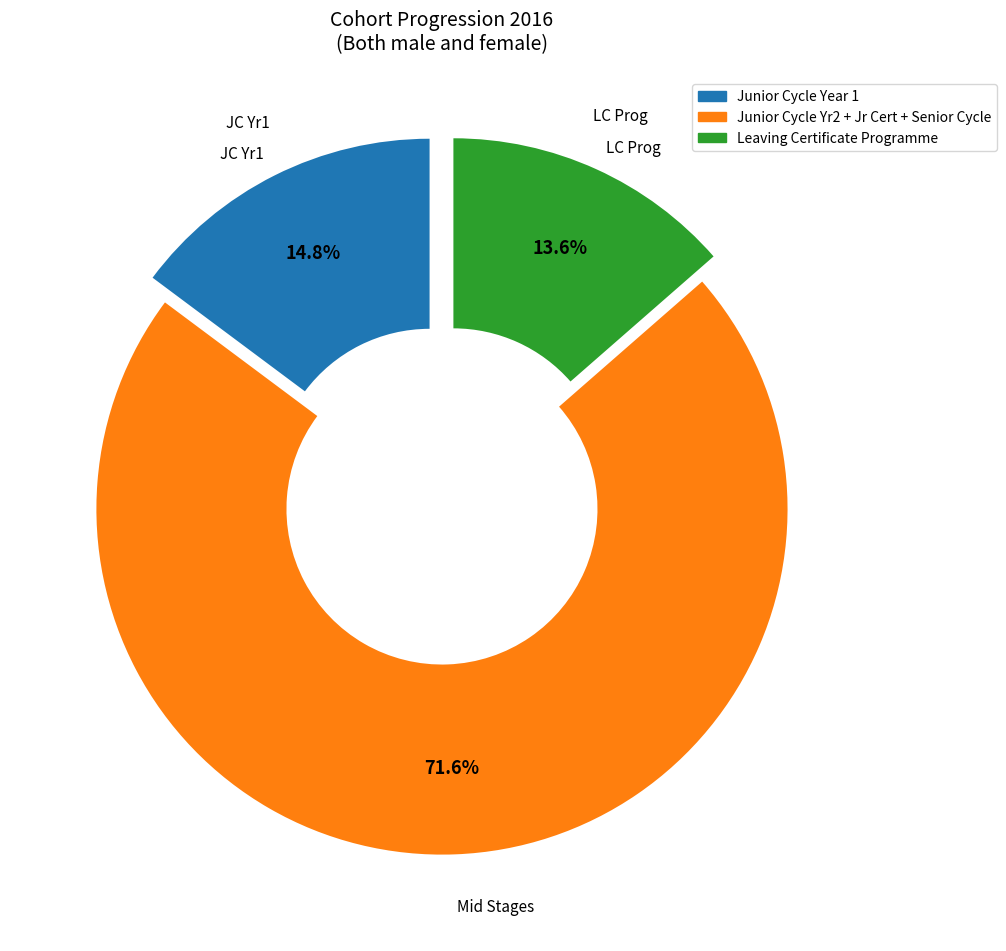

Is there a majority slice in this chart?

Yes